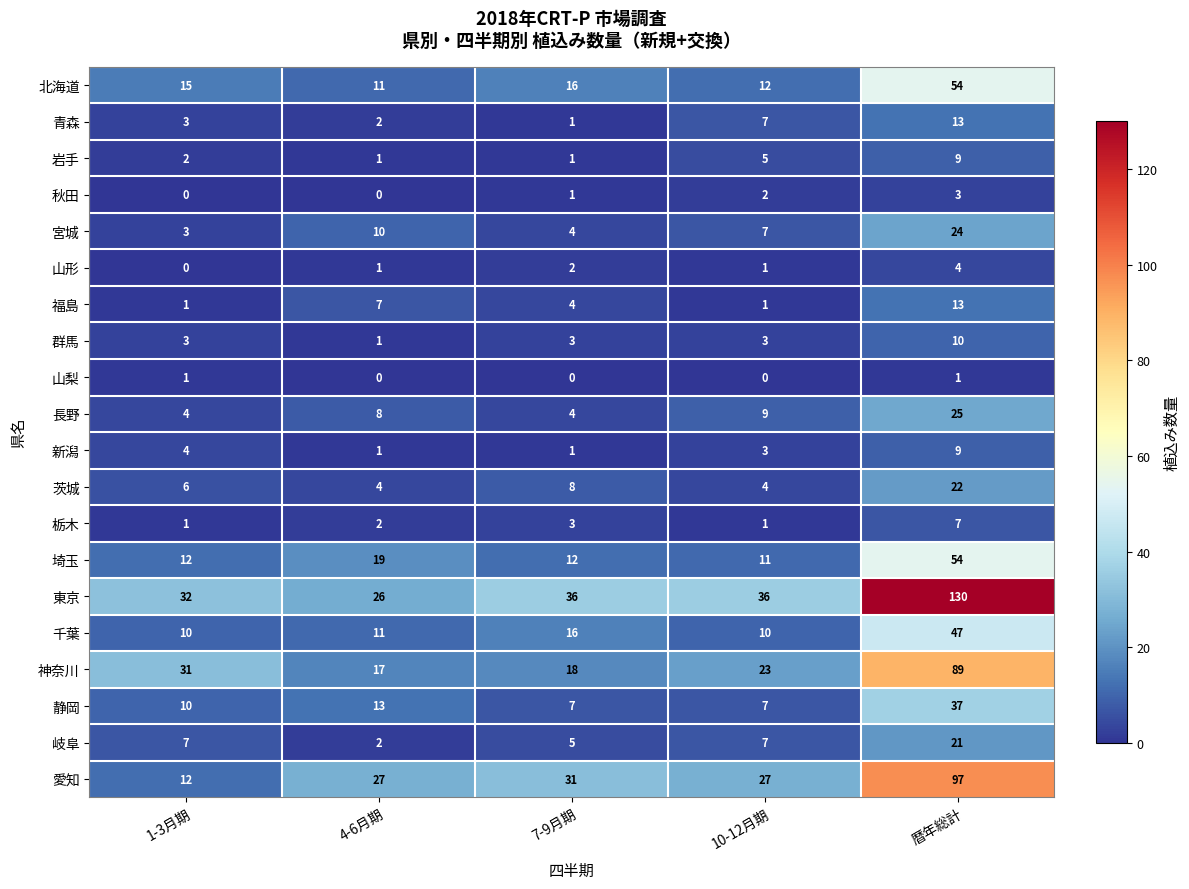

Which series has the largest range (max minus min)?

東京